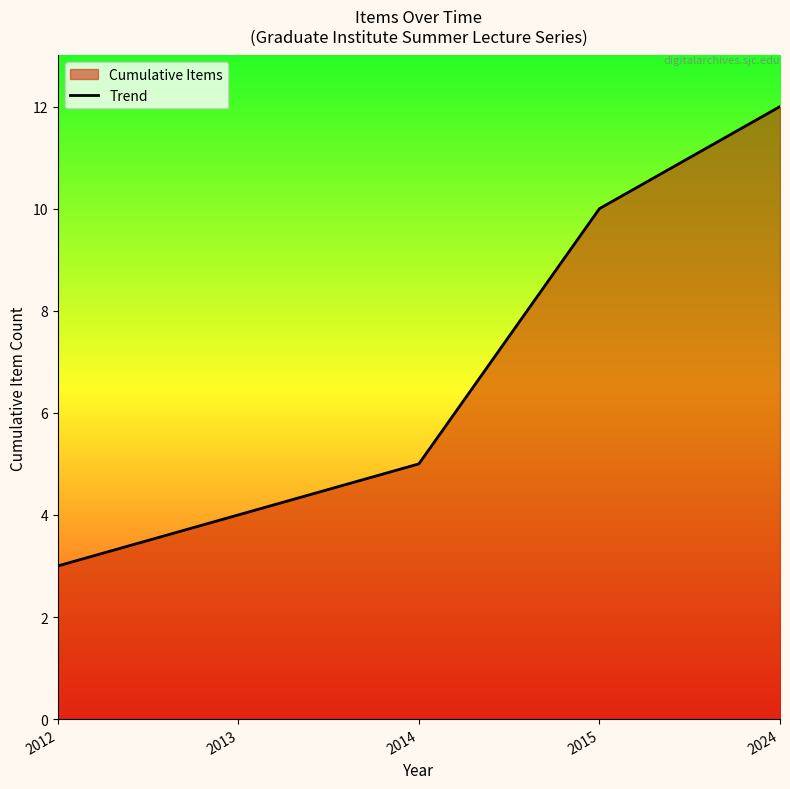

What is the difference between the maximum and second lowest values?

8